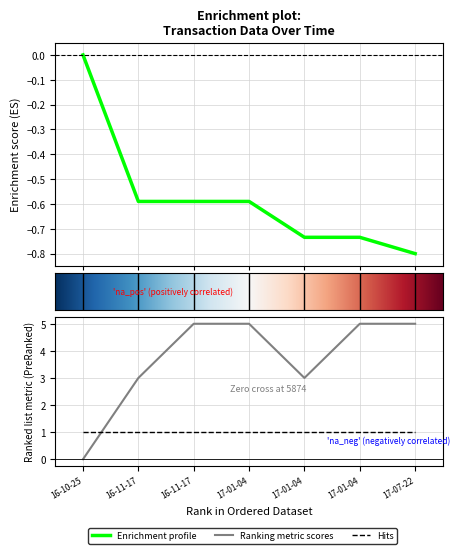

Between 17-01-04 and 16-11-17, which is larger?

16-11-17